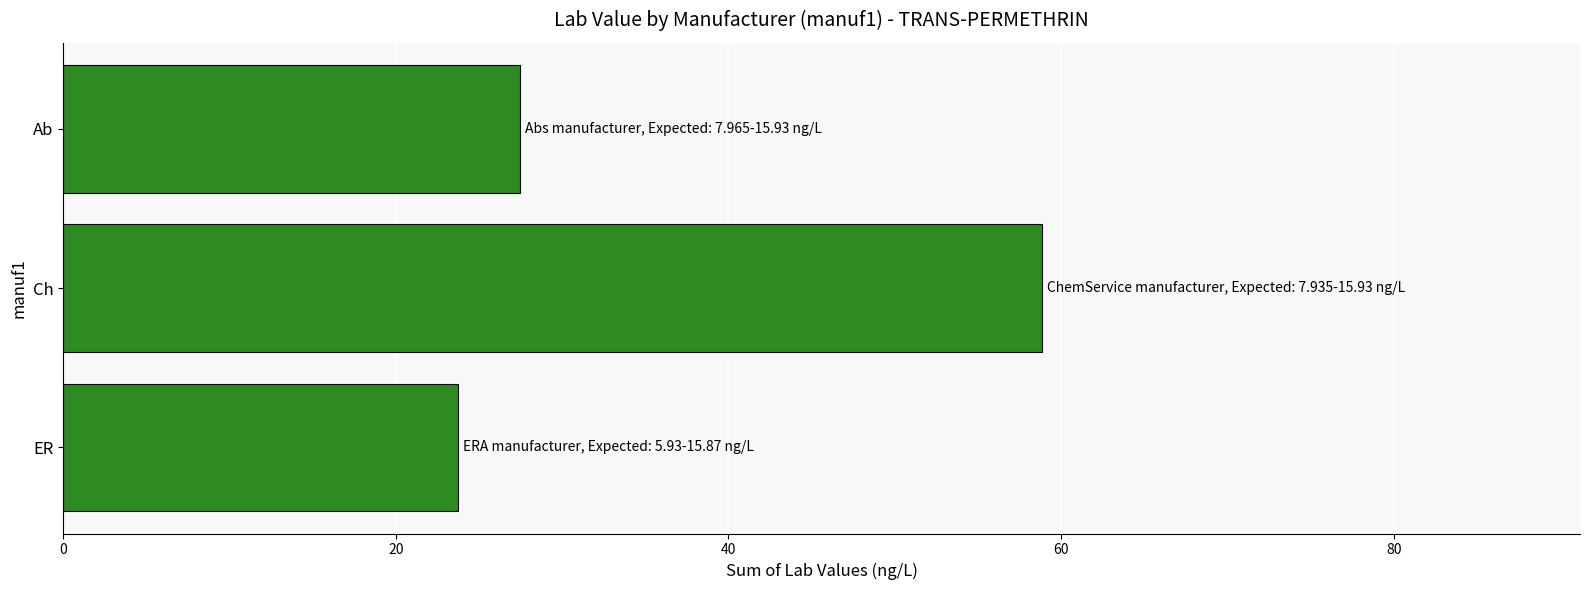

Rank the categories by value from lowest to highest.

ER, Ab, Ch